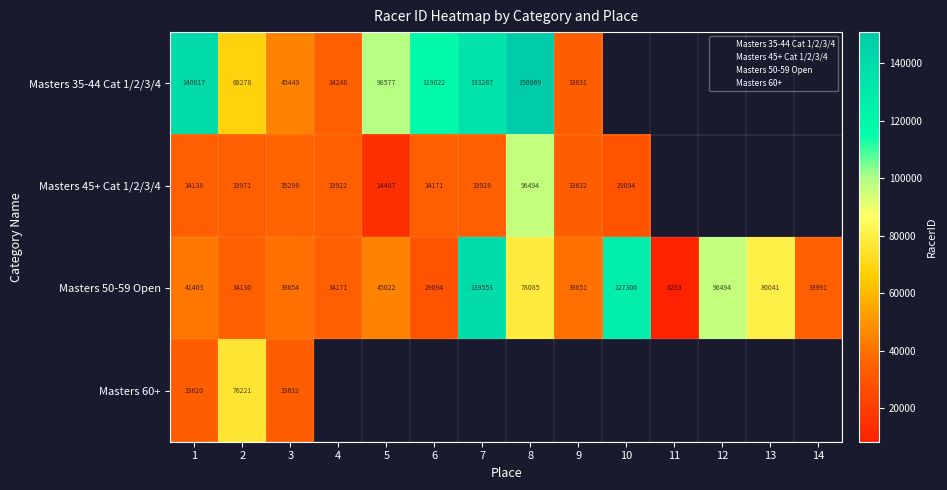

Rank the series by their maximum value, from lowest to highest.

Masters 60+, Masters 45+ Cat 1/2/3/4, Masters 50-59 Open, Masters 35-44 Cat 1/2/3/4